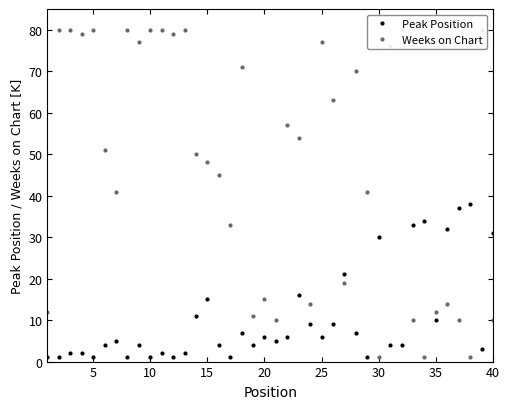

The Peak Position series shows 15 at 15. True or false?

True